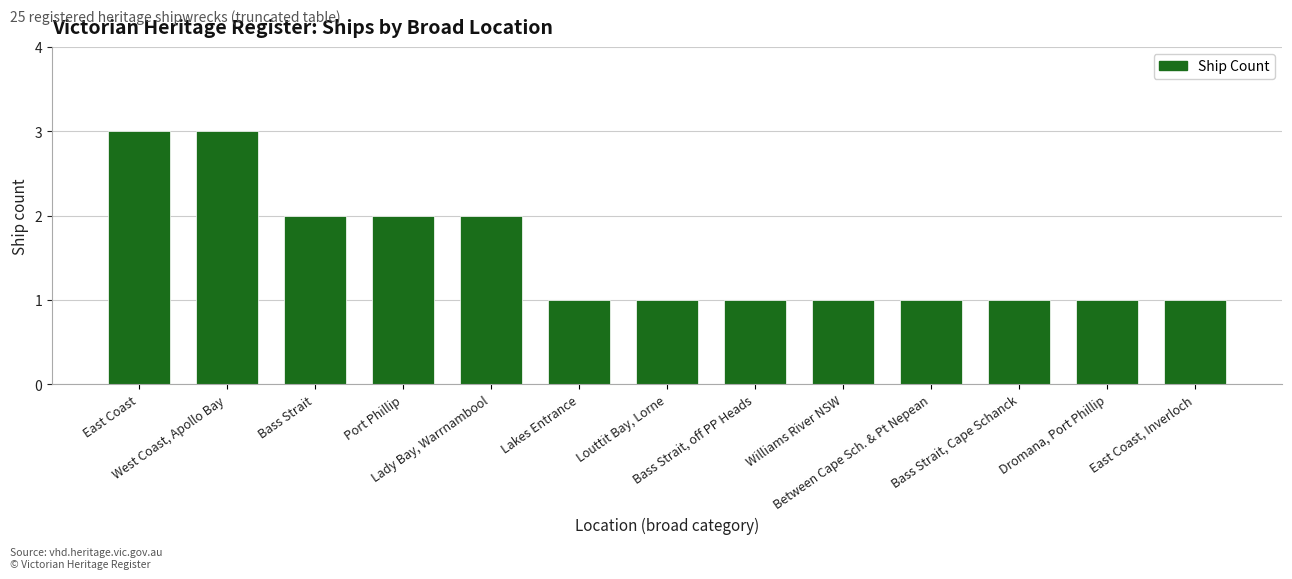

Reading right to left, extract all data points from this chart.

East Coast, Inverloch=1	Dromana, Port Phillip=1	Bass Strait, Cape Schanck=1	Between Cape Sch. & Pt Nepean=1	Williams River NSW=1	Bass Strait, off PP Heads=1	Louttit Bay, Lorne=1	Lakes Entrance=1	Lady Bay, Warrnambool=2	Port Phillip=2	Bass Strait=2	West Coast, Apollo Bay=3	East Coast=3